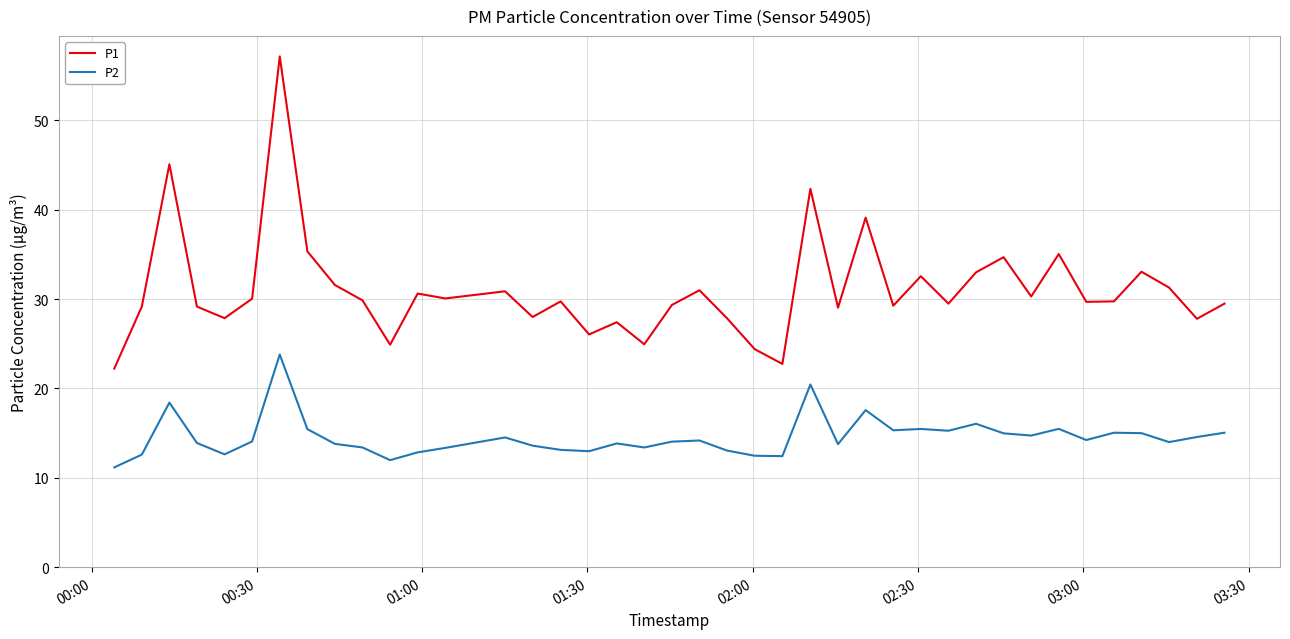

Rank the series by their average value, from highest to lowest.

P1, P2